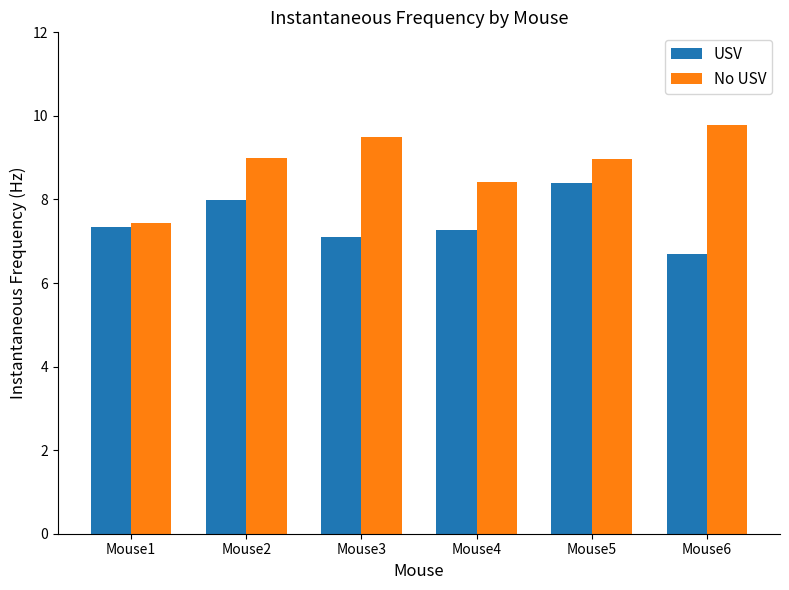

What is the average value of the USV series?

7.5